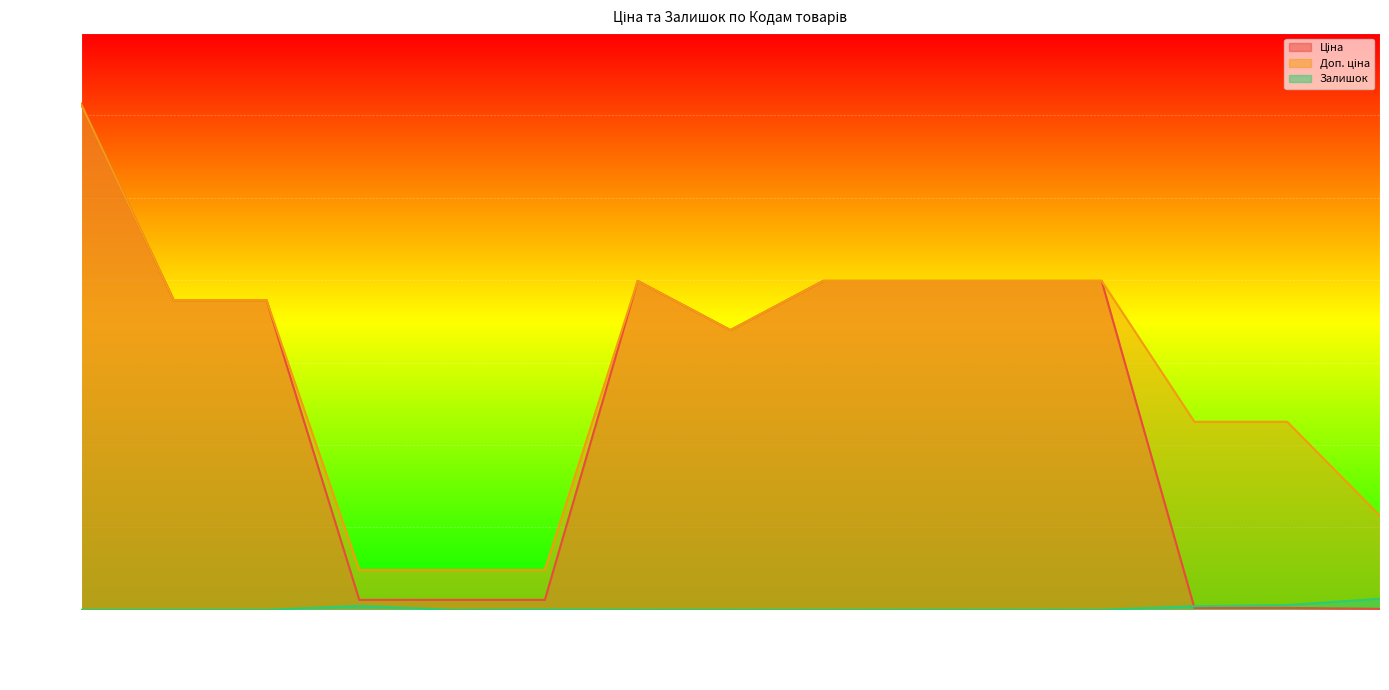

How many data points in Доп. ціна are above 18796?

8